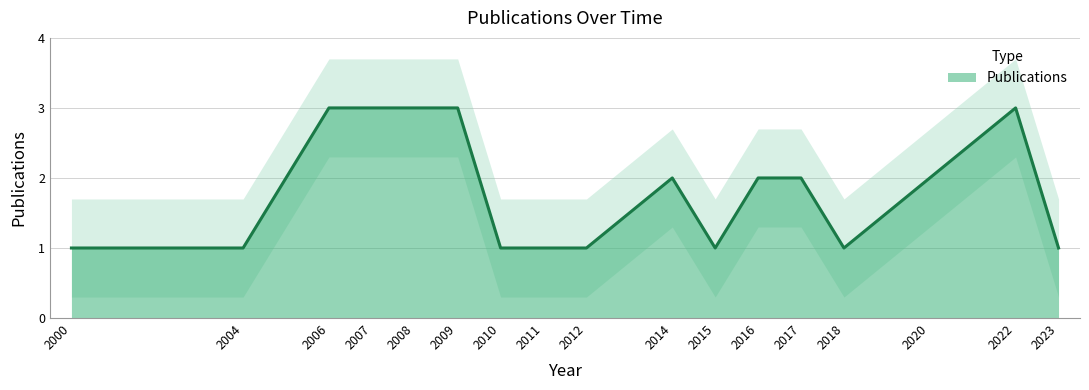

Approximately how many times larger is the value at 2007 compared to 2023?

3.0